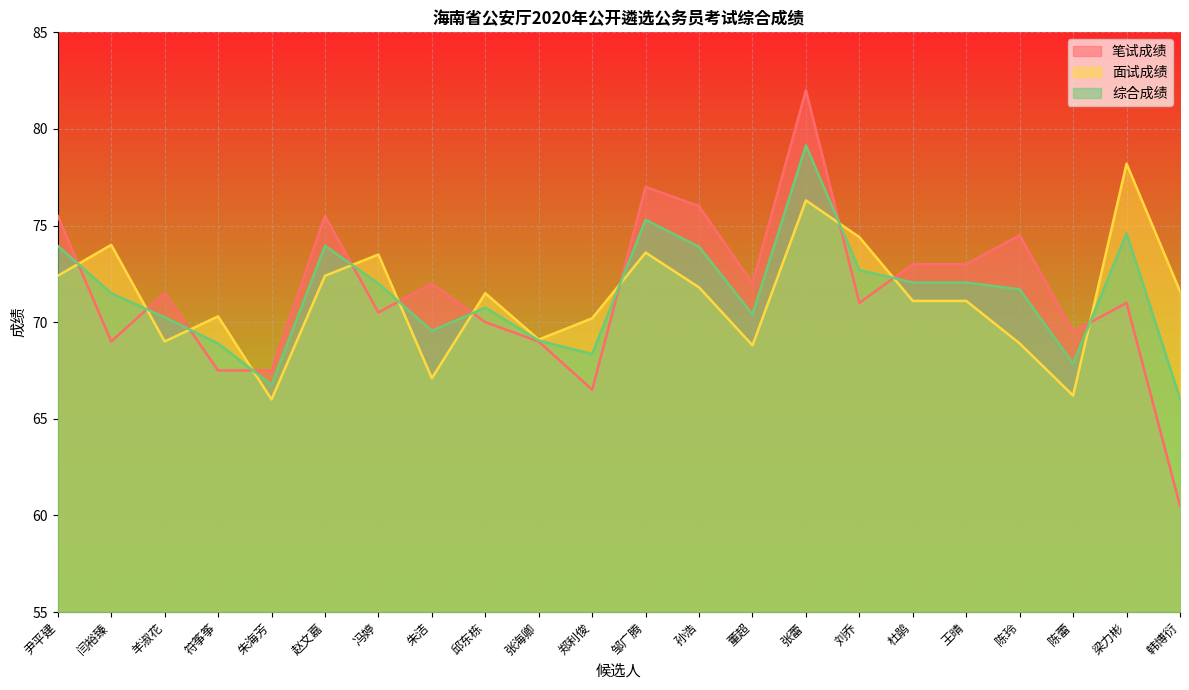

What is the minimum value for 综合成绩?

66.0